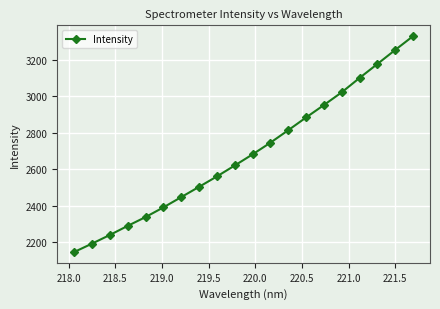

What is the greatest value displayed?

3329.3